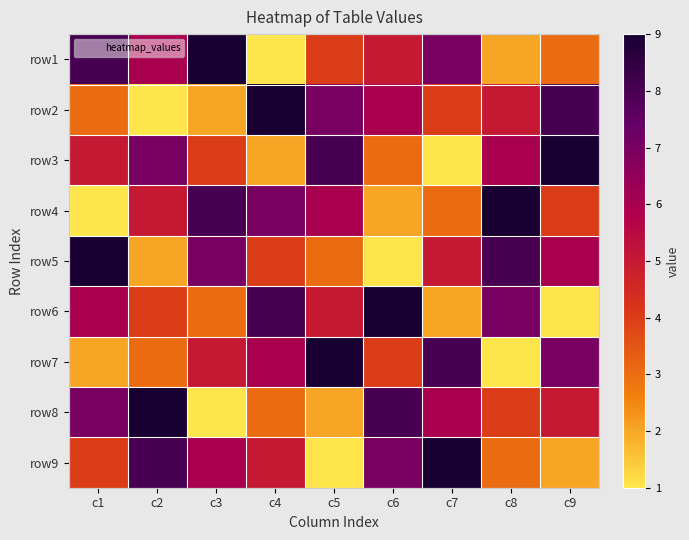

Reading left to right, transcribe all the data shown in this chart.

row1: c1=8	c2=6	c3=9	c4=1	c5=4	c6=5	c7=7	c8=2	c9=3
row2: c1=3	c2=1	c3=2	c4=9	c5=7	c6=6	c7=4	c8=5	c9=8
row3: c1=5	c2=7	c3=4	c4=2	c5=8	c6=3	c7=1	c8=6	c9=9
row4: c1=1	c2=5	c3=8	c4=7	c5=6	c6=2	c7=3	c8=9	c9=4
row5: c1=9	c2=2	c3=7	c4=4	c5=3	c6=1	c7=5	c8=8	c9=6
row6: c1=6	c2=4	c3=3	c4=8	c5=5	c6=9	c7=2	c8=7	c9=1
row7: c1=2	c2=3	c3=5	c4=6	c5=9	c6=4	c7=8	c8=1	c9=7
row8: c1=7	c2=9	c3=1	c4=3	c5=2	c6=8	c7=6	c8=4	c9=5
row9: c1=4	c2=8	c3=6	c4=5	c5=1	c6=7	c7=9	c8=3	c9=2